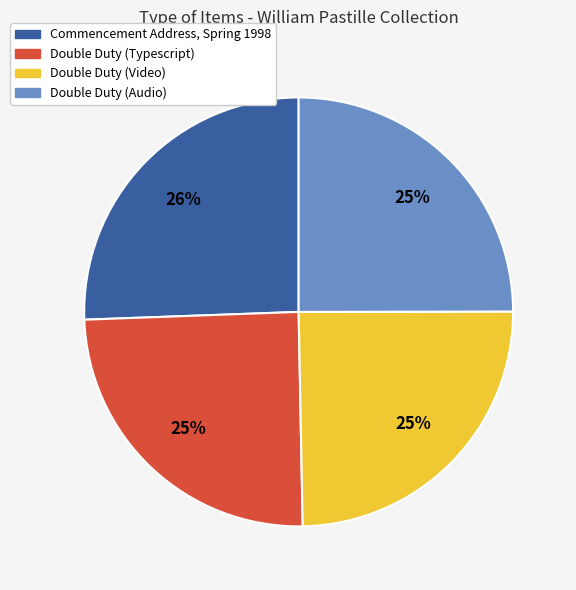

What is the ratio of the value at Commencement Address, Spring 1998 to the value at Double Duty (Audio)?

1.0